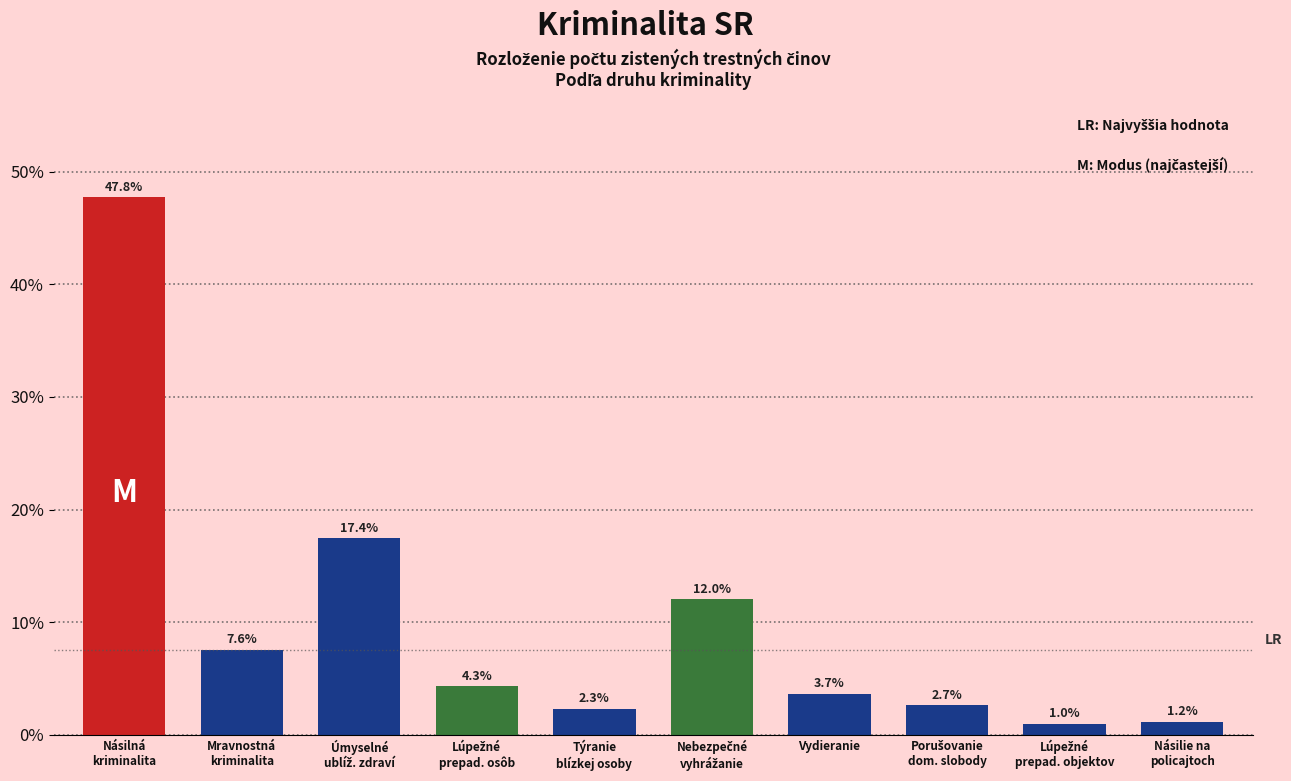

Reading right to left, extract all data points from this chart.

1.2	1.0	2.7	3.7	12.0	2.3	4.3	17.4	7.6	47.8